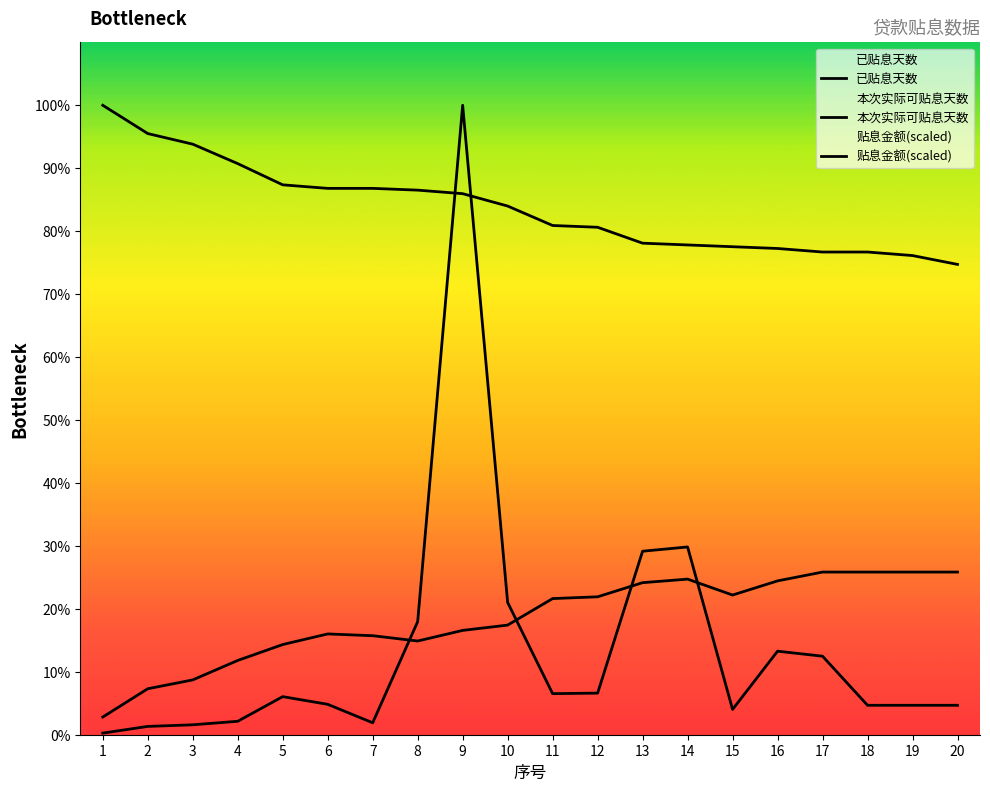

At which label is 贴息金额 closest to 178?

14